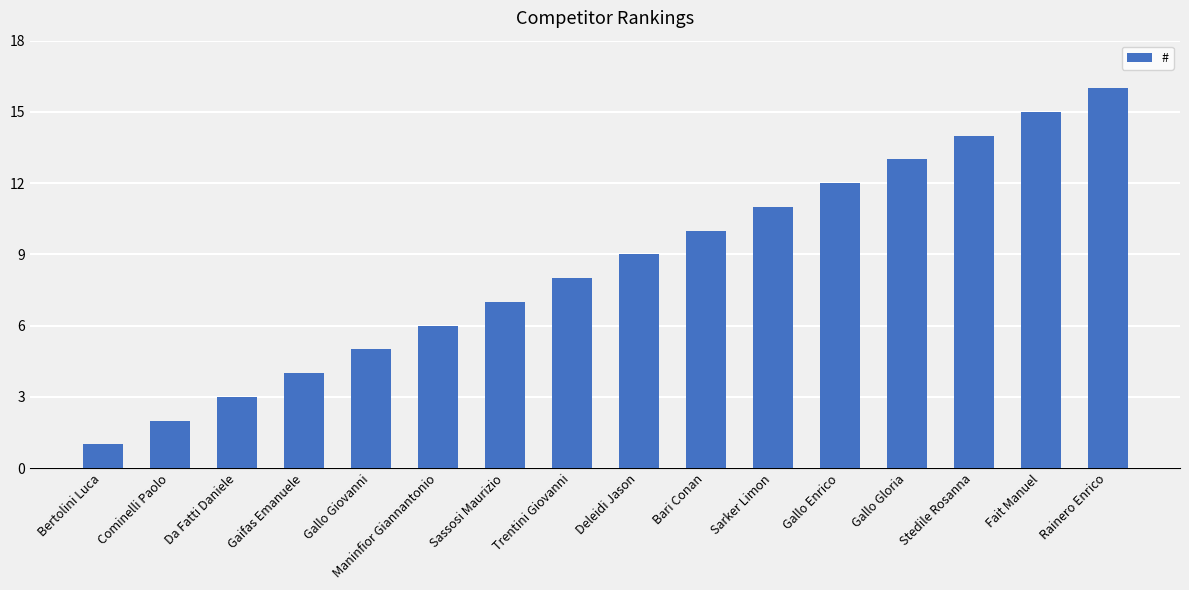

Read the value at Stedile Rosanna.

14